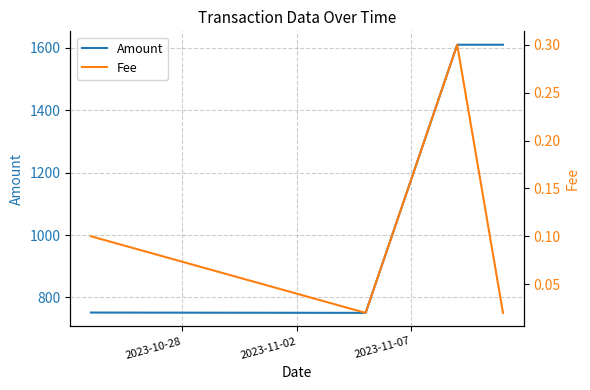

What is the lowest value of the Amount series?

750.7